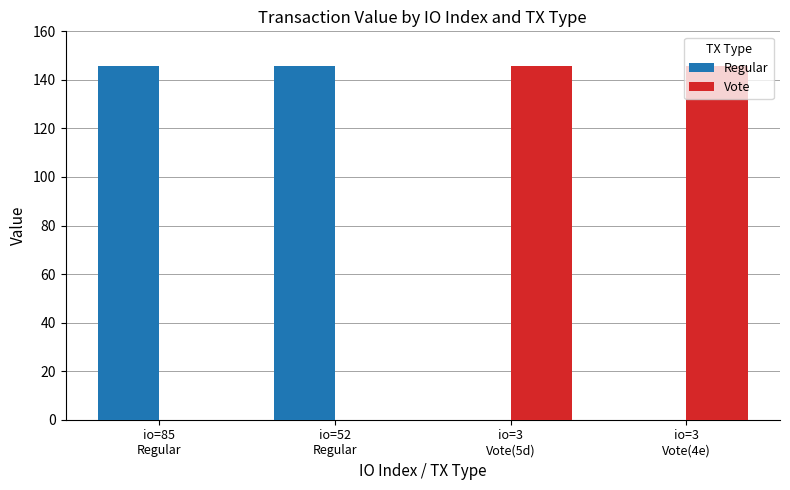

What is the difference between the maximum and minimum values in the Regular series?

145.7